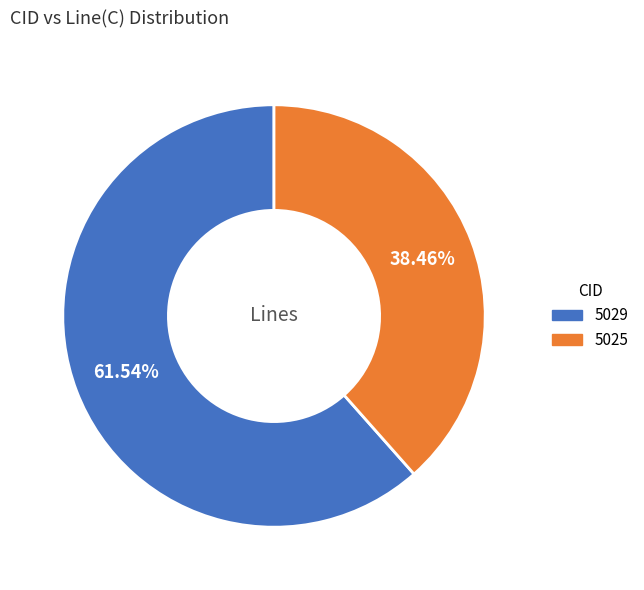

To the nearest percent, what percentage of the pie is 5029?

62%